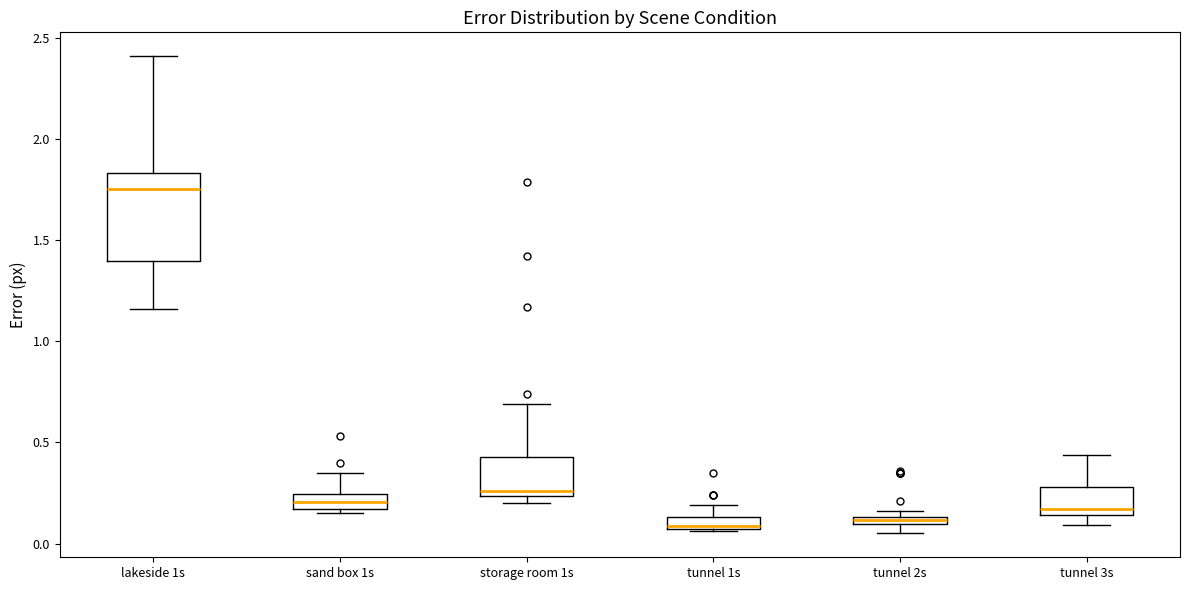

Where does the median line of the box for tunnel 1s sit on the y-axis? The values are not printed on the chart, so give them approximately, as read against the axis.

0.10